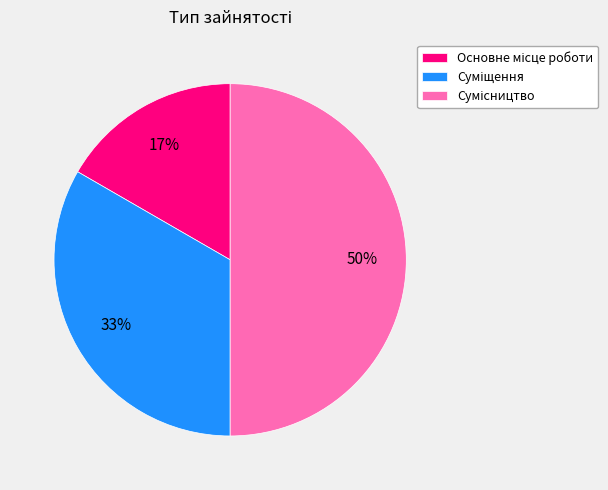

To the nearest percent, what is the difference between the largest and smallest slice percentages?

33%